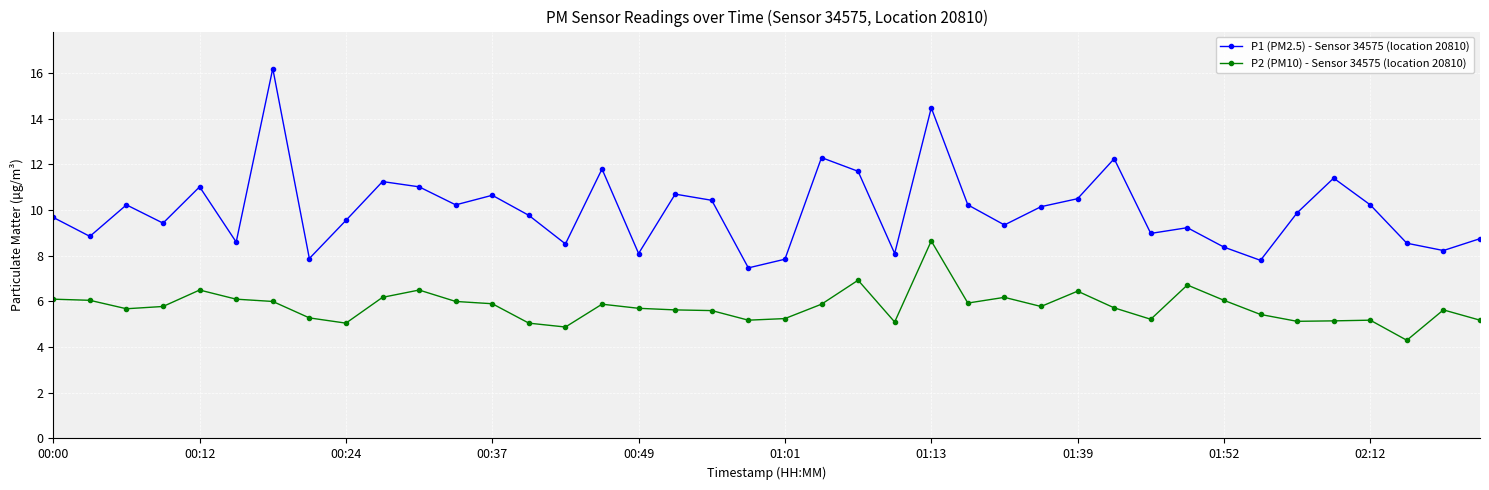

What are all the series names shown in the legend?

P1 (PM2.5) - Sensor 34575 (location 20810), P2 (PM10) - Sensor 34575 (location 20810)